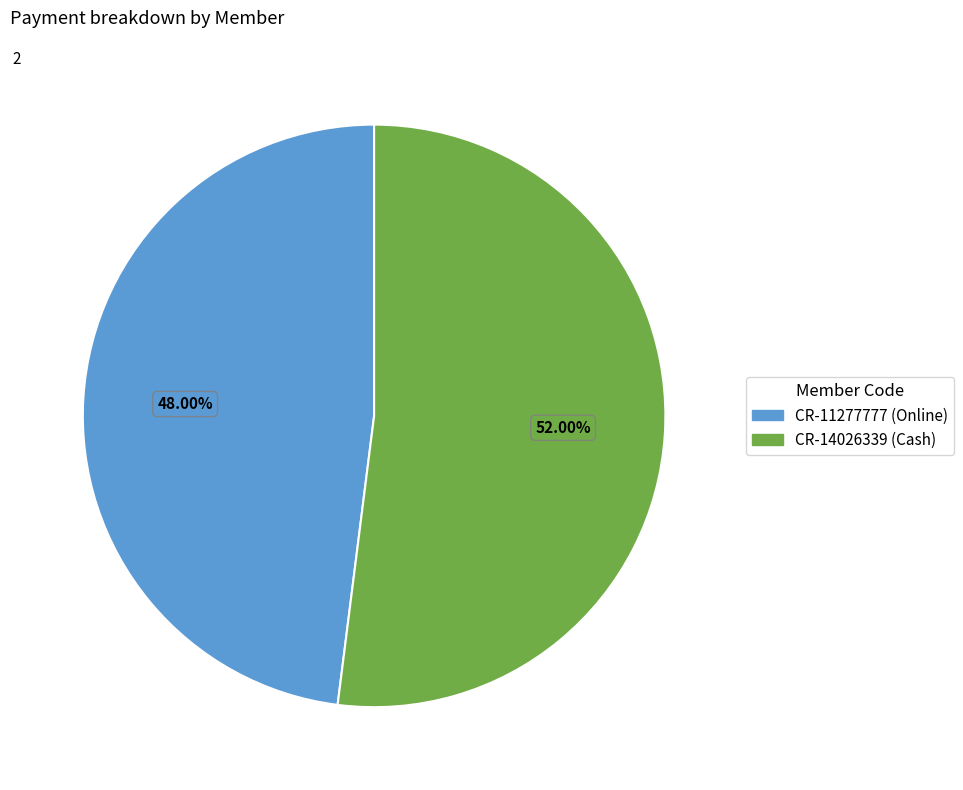

Combined, do CR-11277777 and CR-14026339 account for over 50%?

Yes